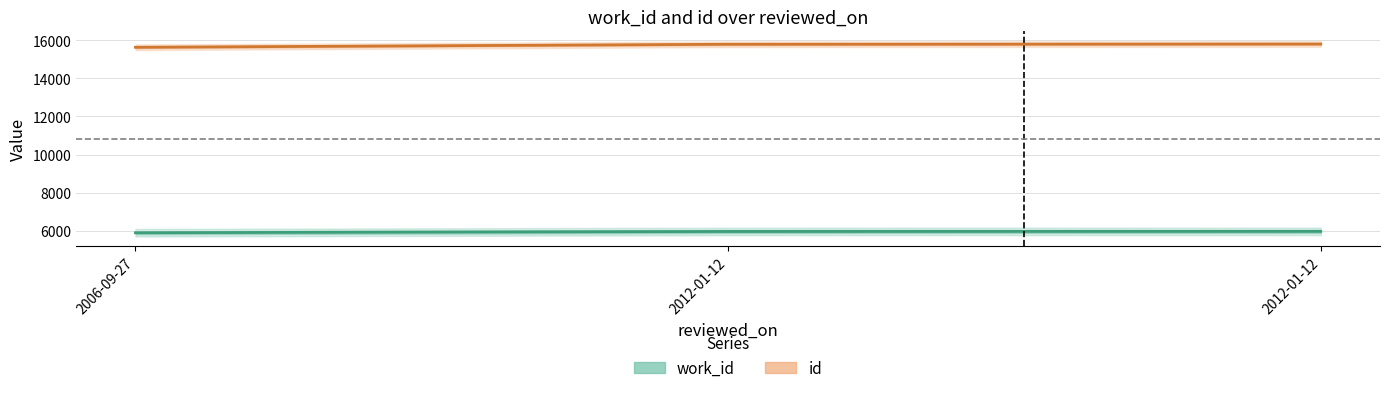

What is the difference between the maximum and minimum values in the id series?

172